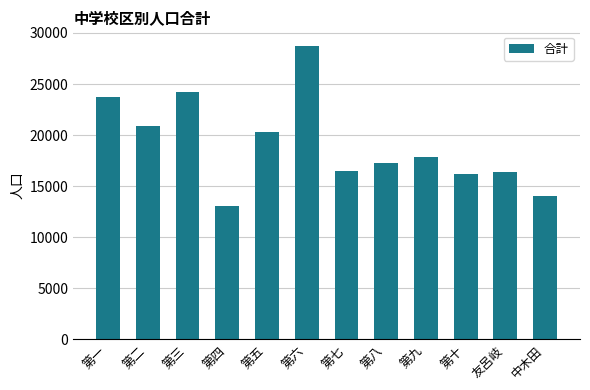

What is the value of the 8th bar from the left?

17228